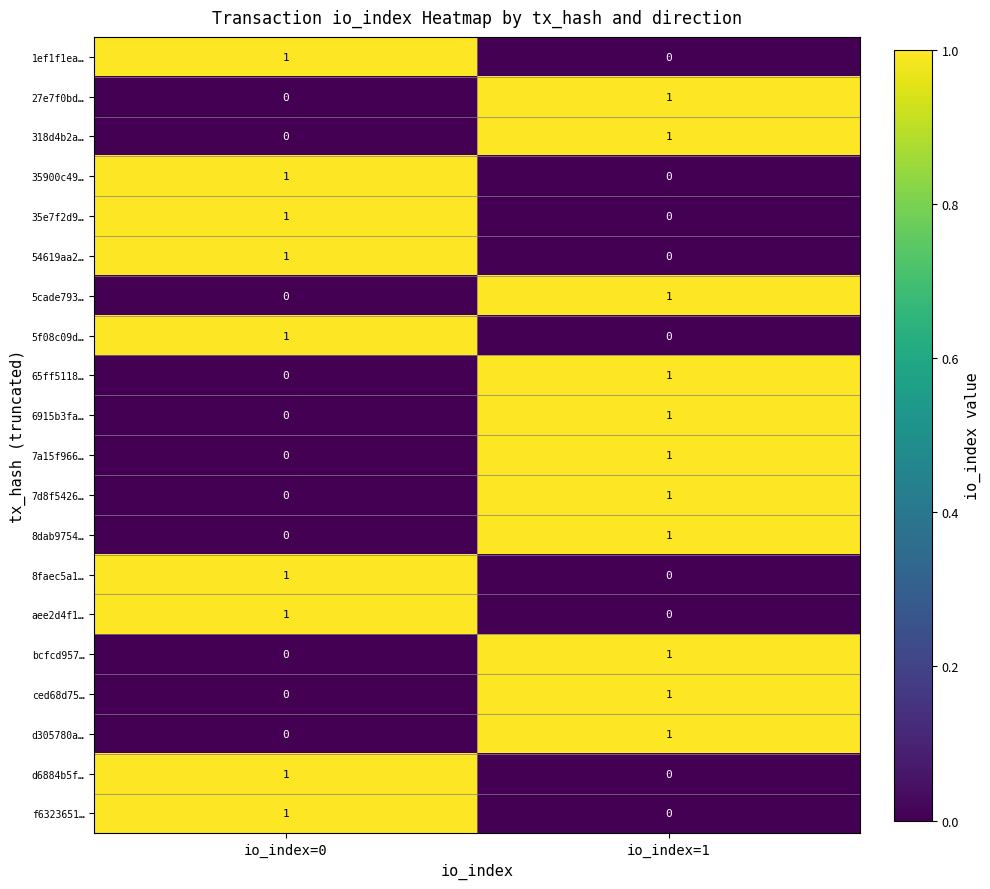

At which label is 7d8f5426… closest to 0?

io_index=0